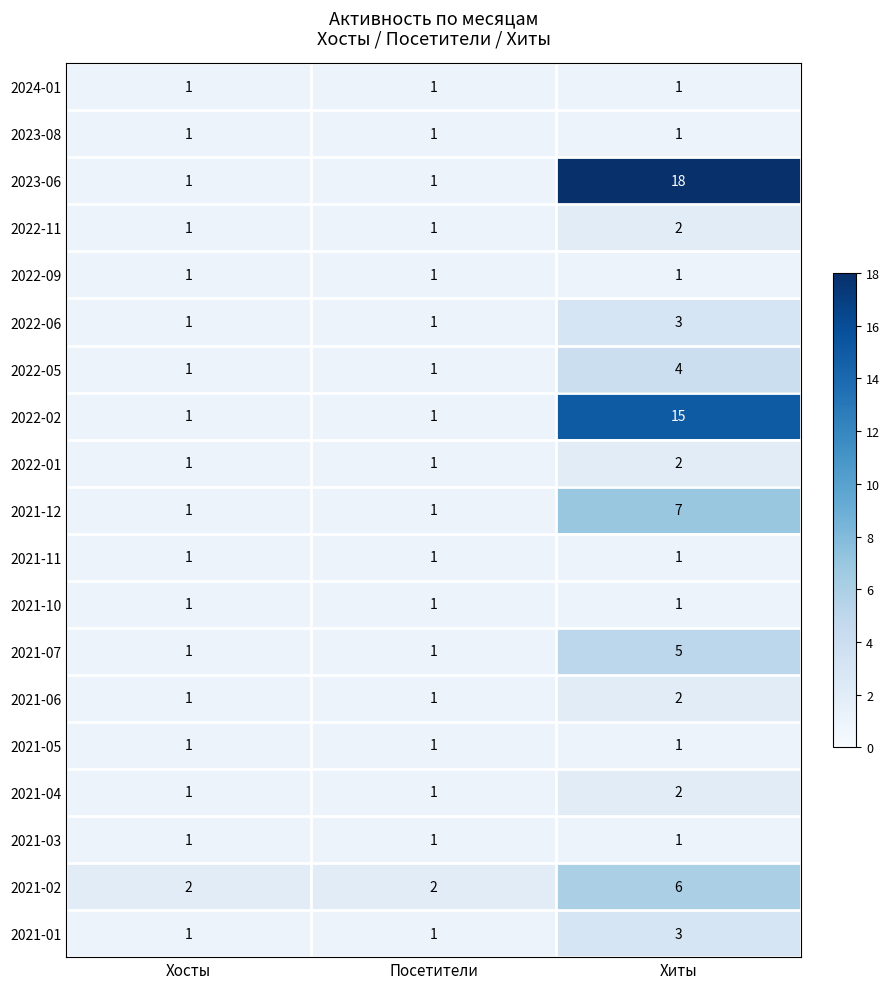

What is the difference between the maximum and minimum values in the 2023-06 series?

17